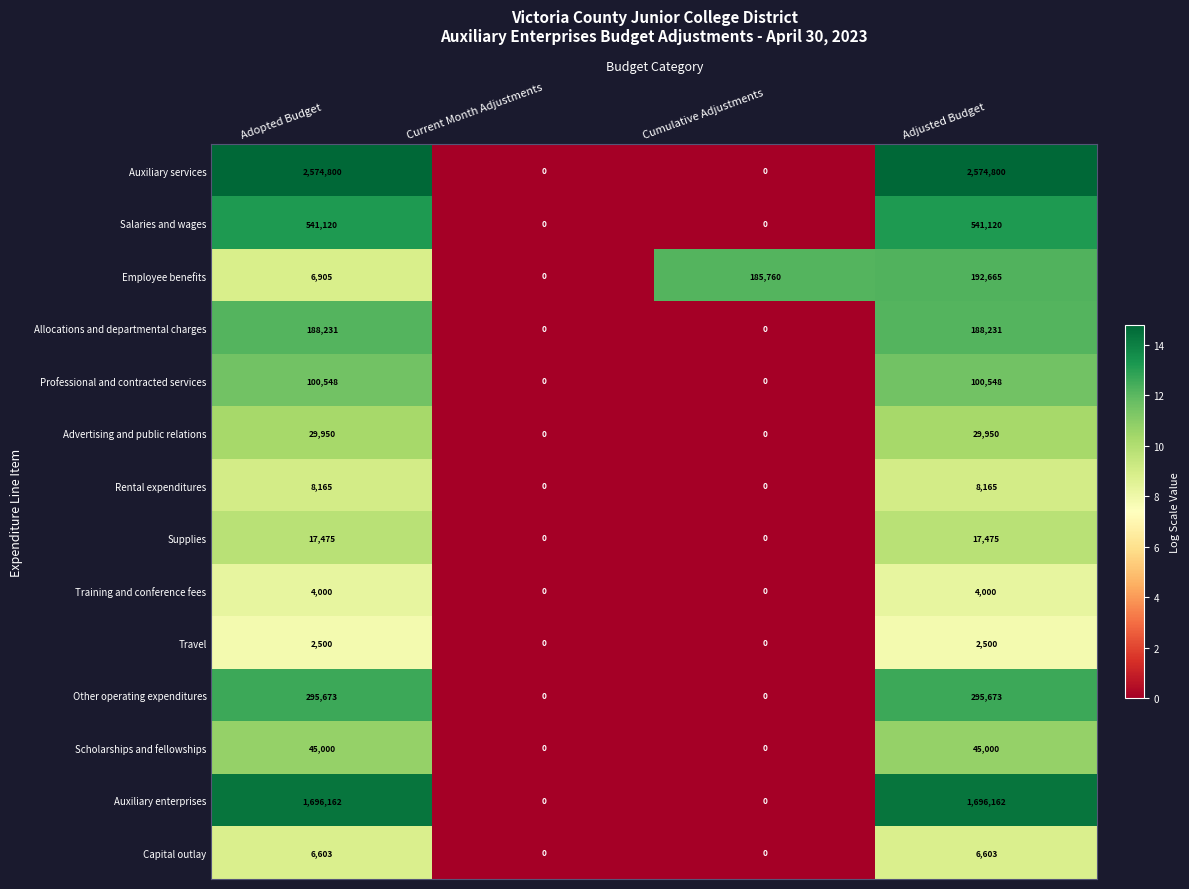

At which category is the sum across all series the highest?

Adjusted Budget